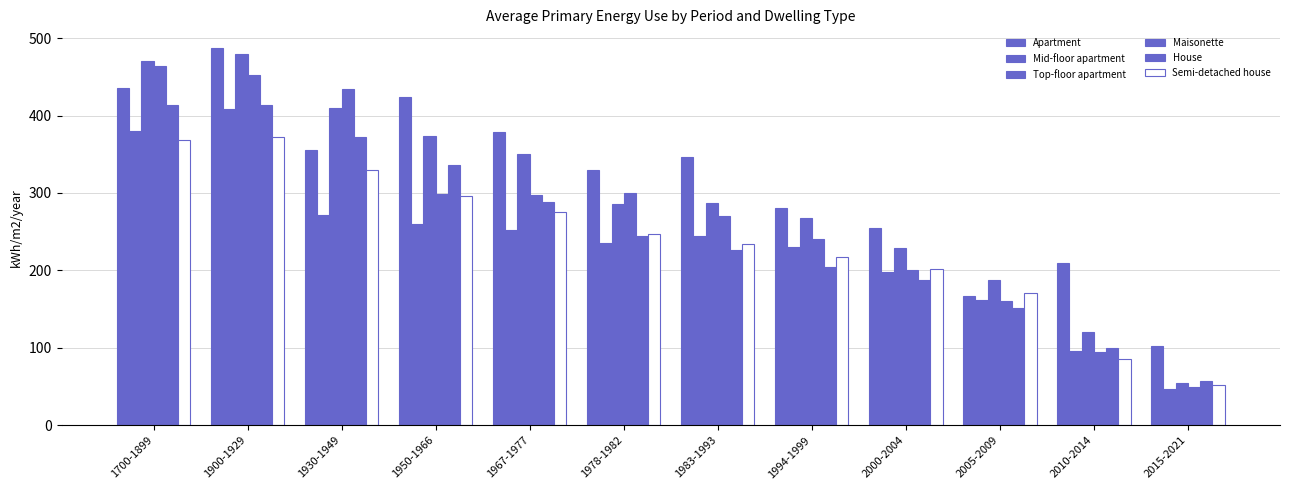

What is the difference between the Top-floor apartment values at 2000-2004 and 1967-1977?

121